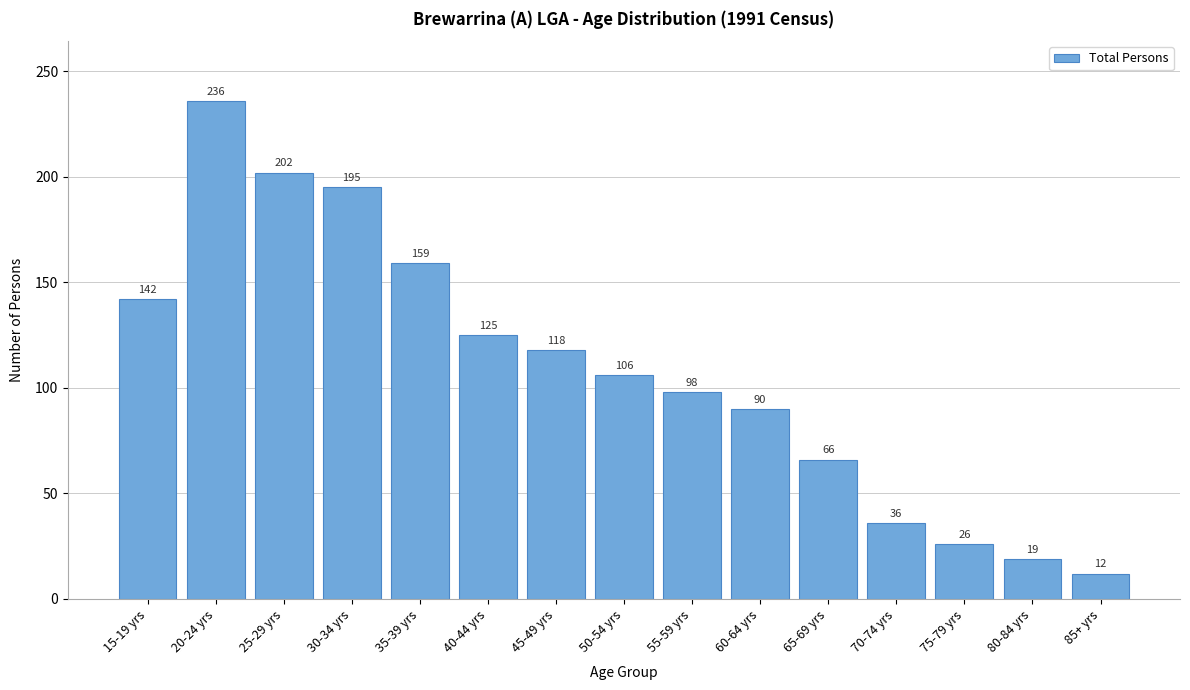

Reading left to right, what are all the values shown in this chart?

15-19 yrs=142	20-24 yrs=236	25-29 yrs=202	30-34 yrs=195	35-39 yrs=159	40-44 yrs=125	45-49 yrs=118	50-54 yrs=106	55-59 yrs=98	60-64 yrs=90	65-69 yrs=66	70-74 yrs=36	75-79 yrs=26	80-84 yrs=19	85+ yrs=12